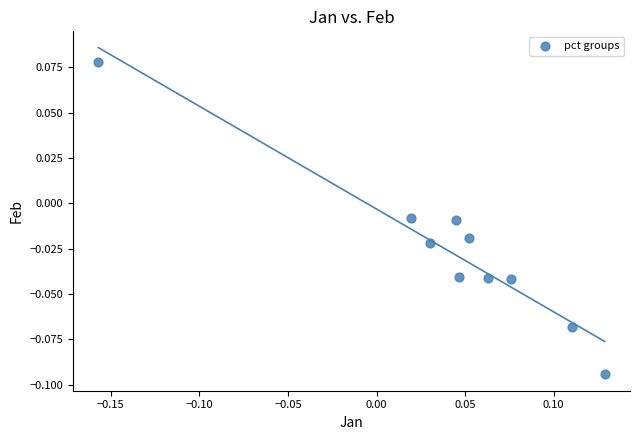

What is the range of X values (max minus min)?

0.3